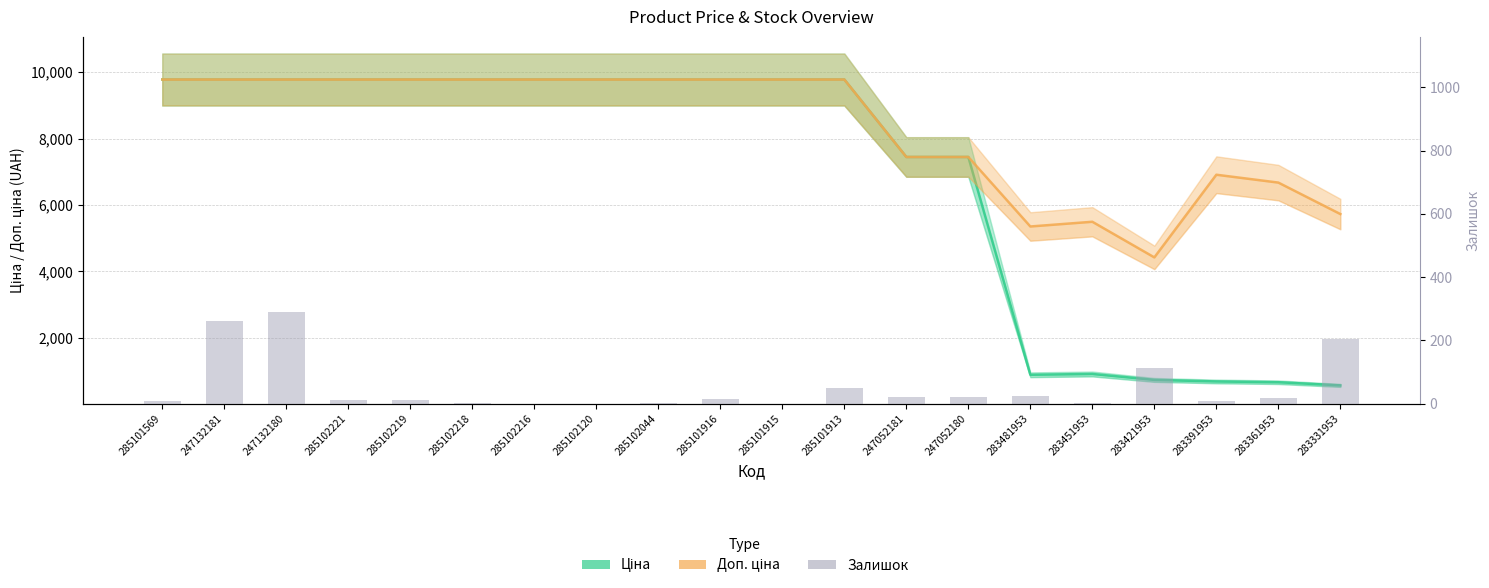

What is the spread (max minus min) of values at 285101569?

9768.5